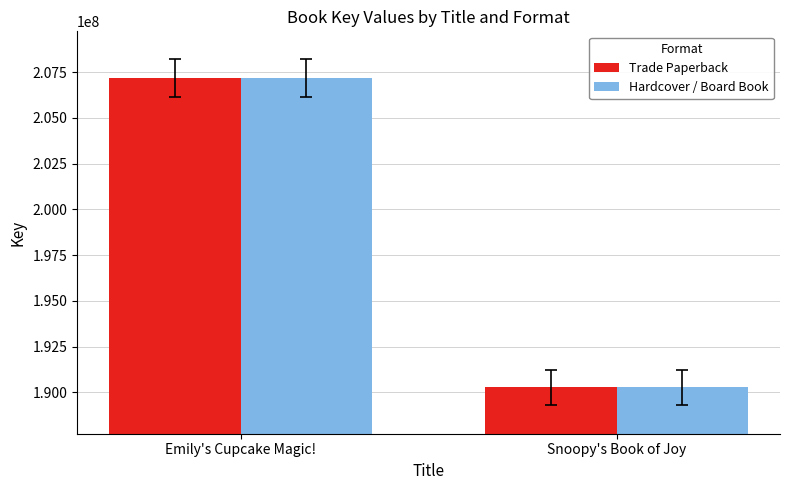

Is the value of Trade Paperback at Emily's Cupcake Magic! greater than the value of Hardcover / Board Book at Snoopy's Book of Joy?

Yes